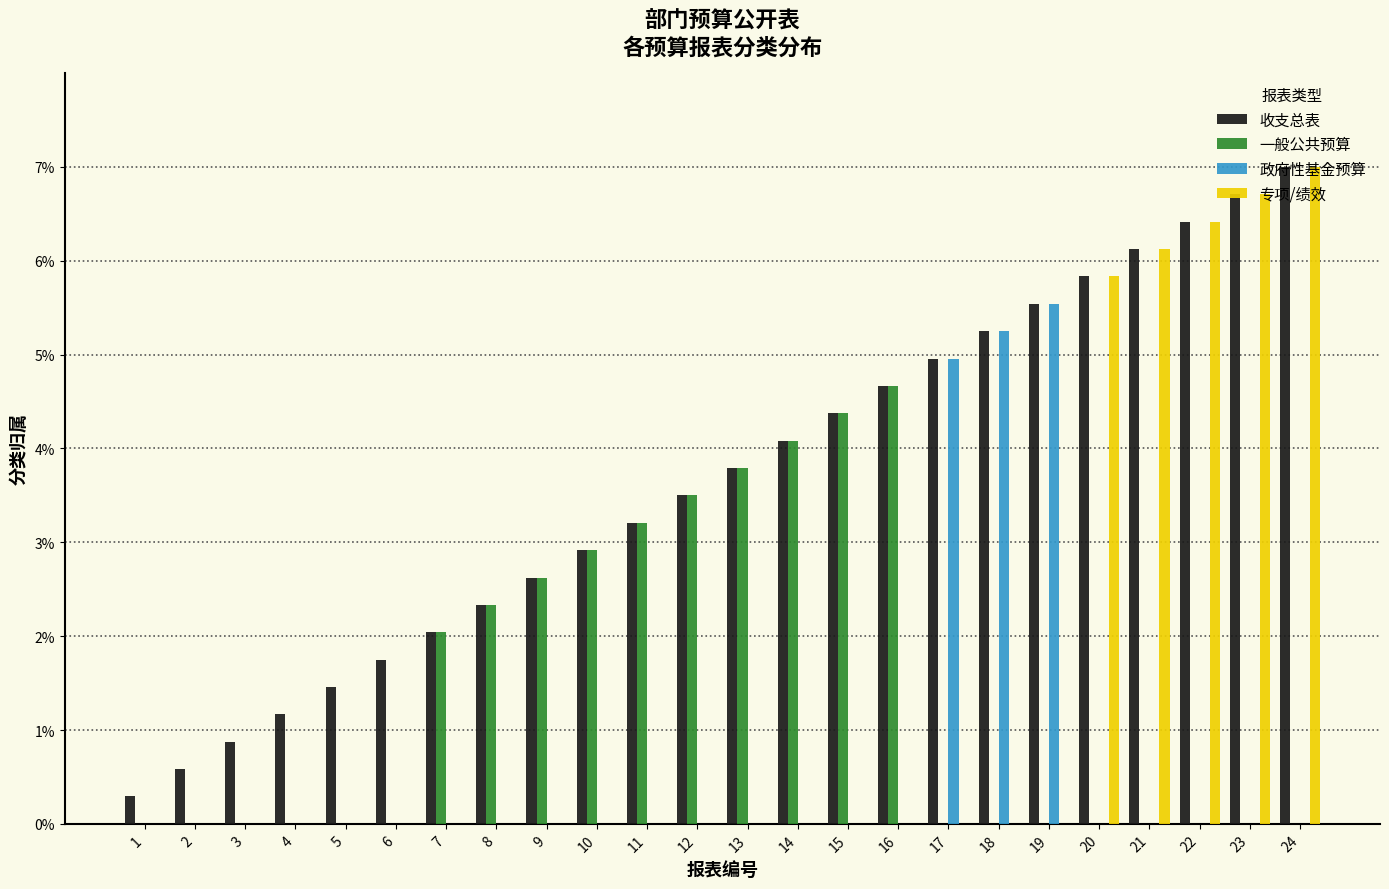

At which label is 专项/绩效 closest to 3?

20